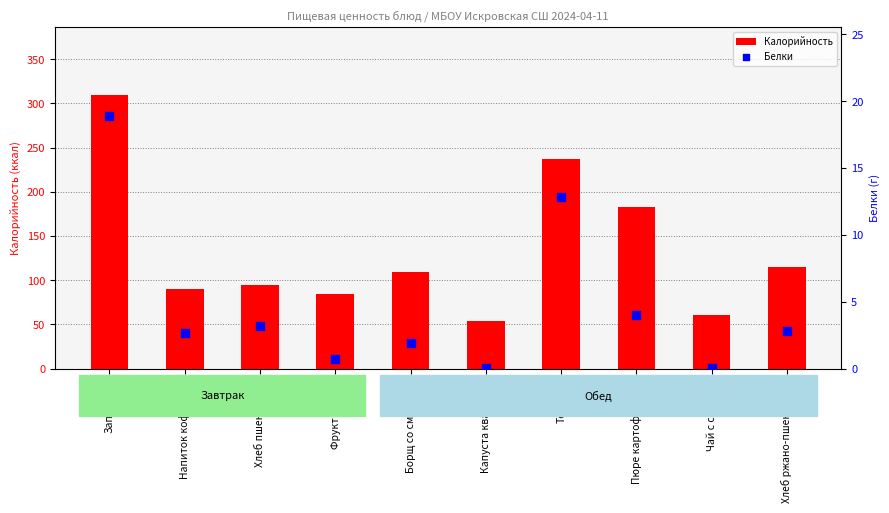

What are all the series names shown in the legend?

Калорийность, Белки